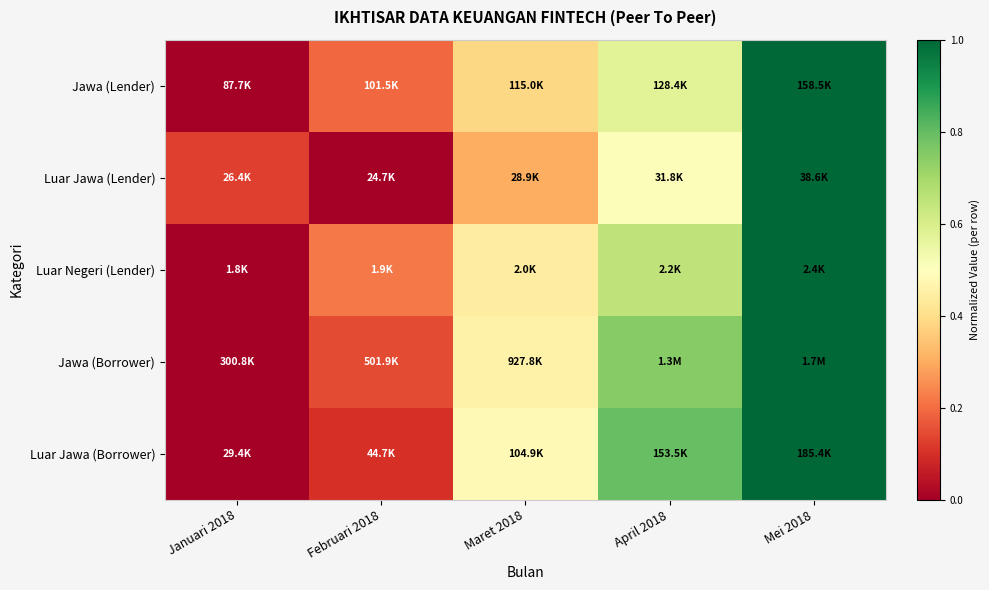

At which category is the sum across all series the highest?

Mei 2018